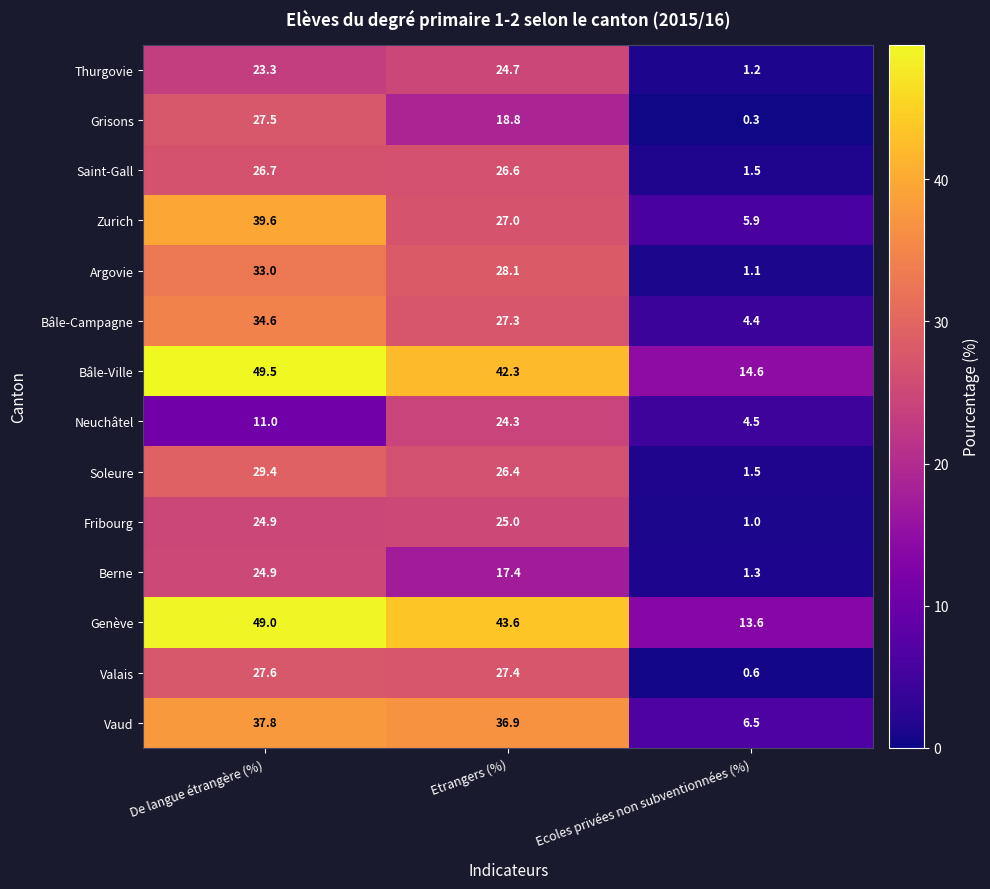

Which category has the lowest value in the Fribourg series?

Ecoles privées non subventionnées (%)